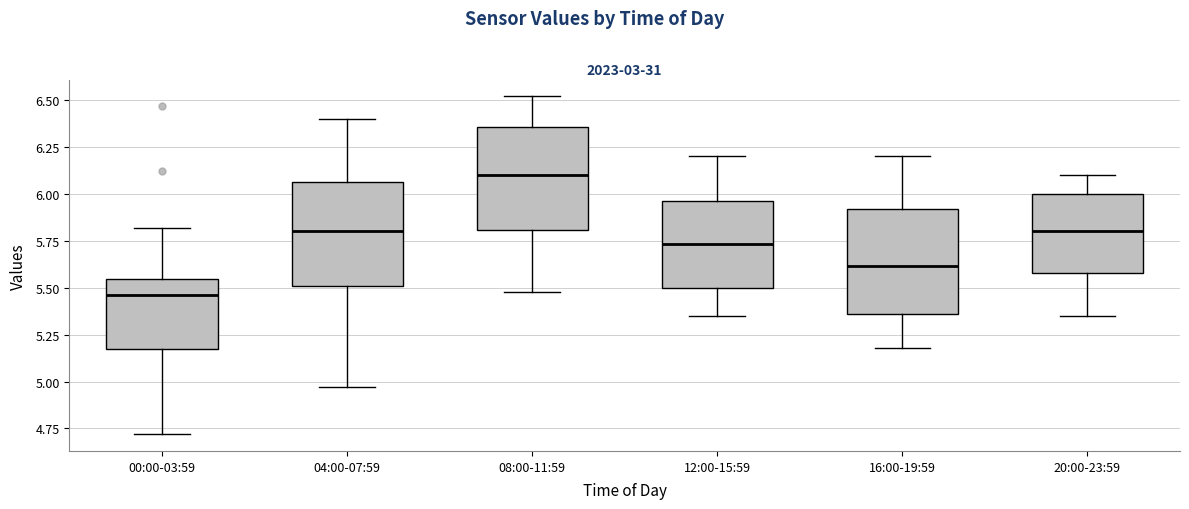

Where does the median line of the box for 08:00-11:59 sit on the y-axis? The values are not printed on the chart, so give them approximately, as read against the axis.

6.10